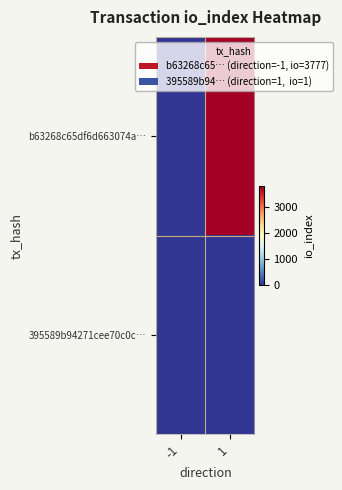

At how many categories does at least one series exceed 410?

1